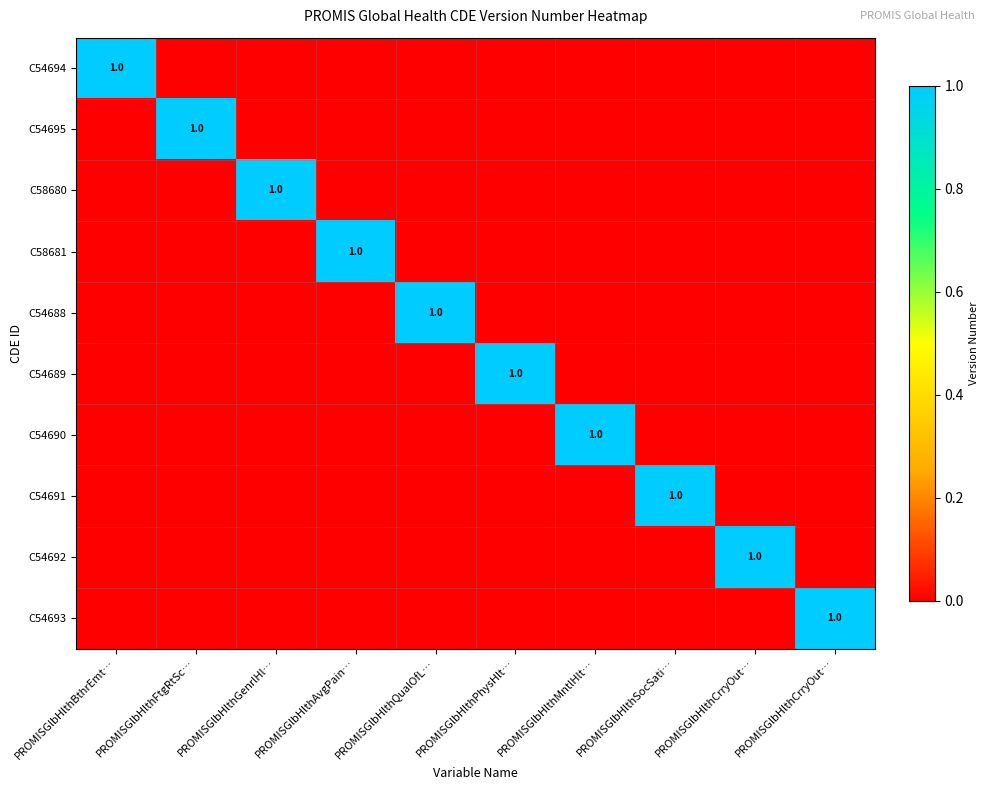

Count the number of categories in the chart.

10